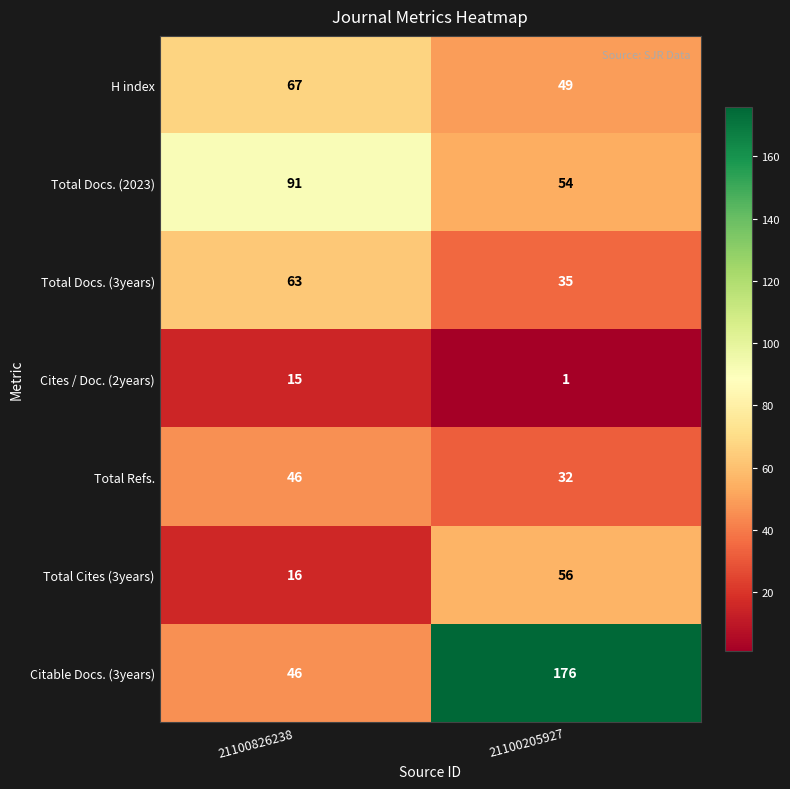

Where is Total Docs. (2023) nearest to the value 72?

21100205927